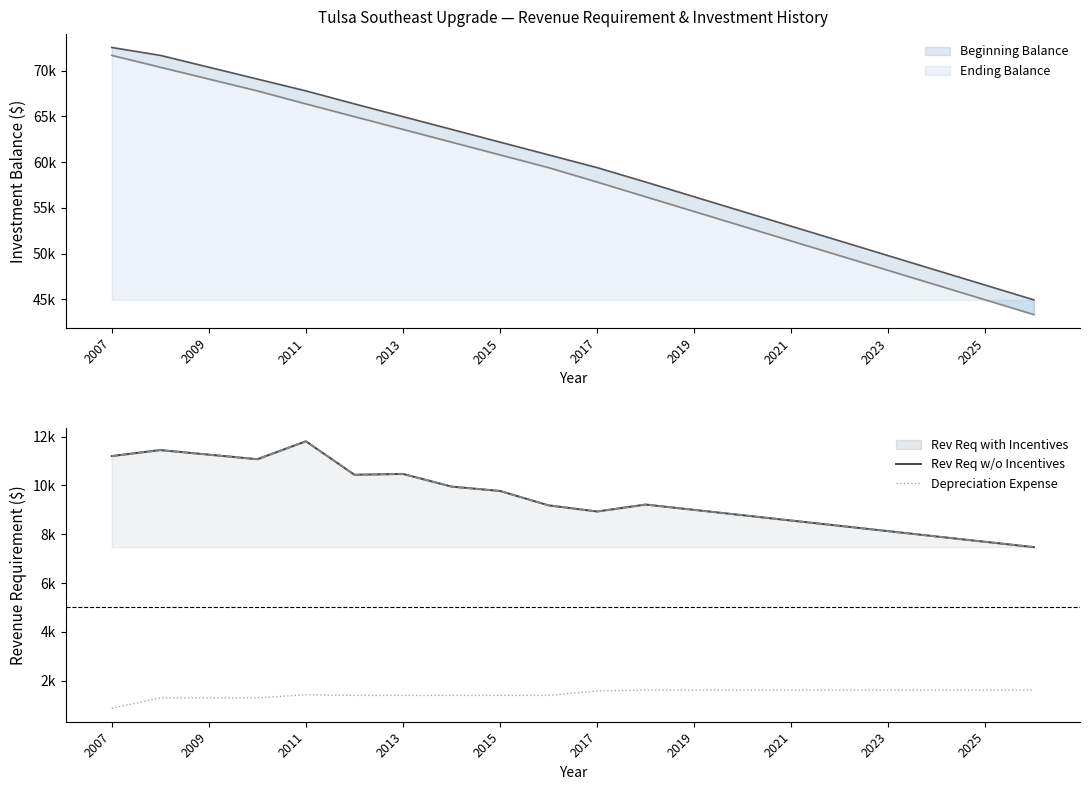

At how many categories does at least one series exceed 6983?

20